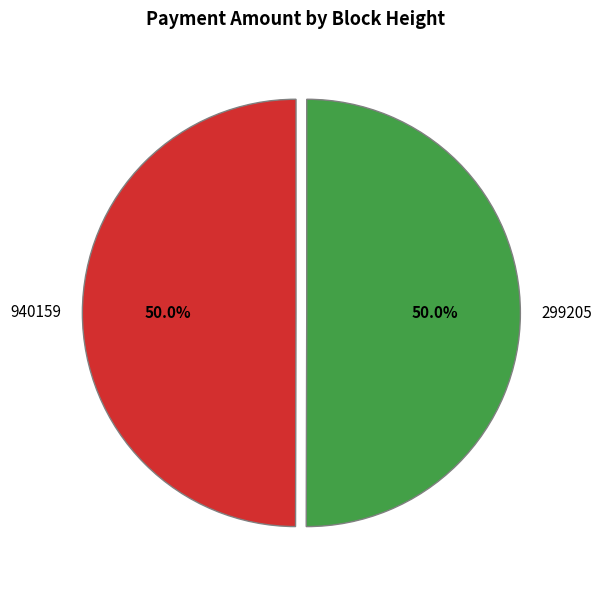

How many slices are in this pie chart?

2